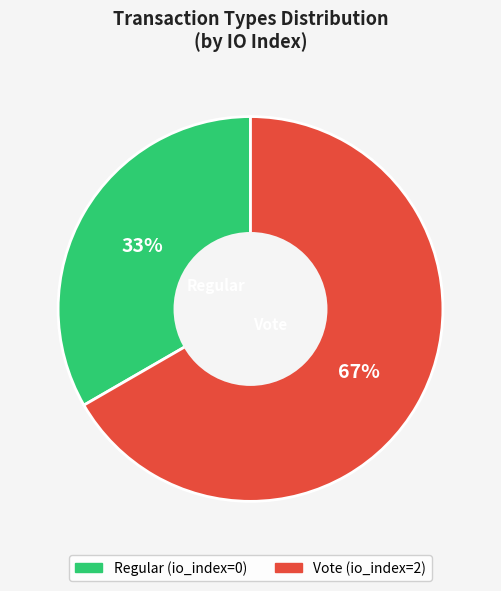

True or false: Vote accounts for 86% of the total.

False